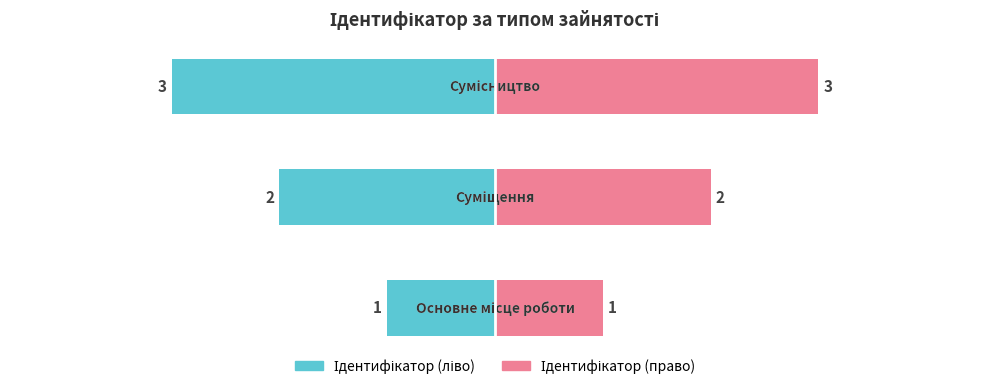

Reading right to left, extract all data points from this chart.

Ідентифікатор (ліво): -3	-2	-1
Ідентифікатор (право): 3	2	1